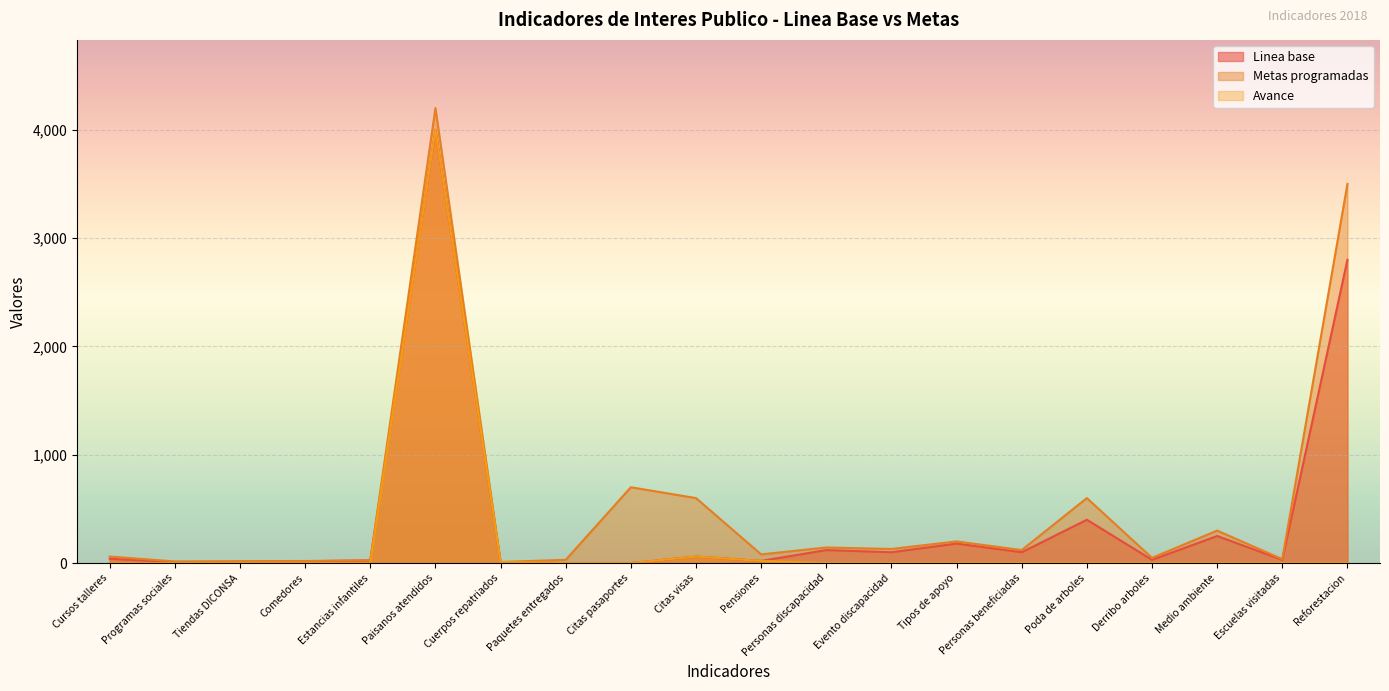

Rank the series at Tipos de apoyo from lowest to highest value.

Avance, Linea base, Metas programadas